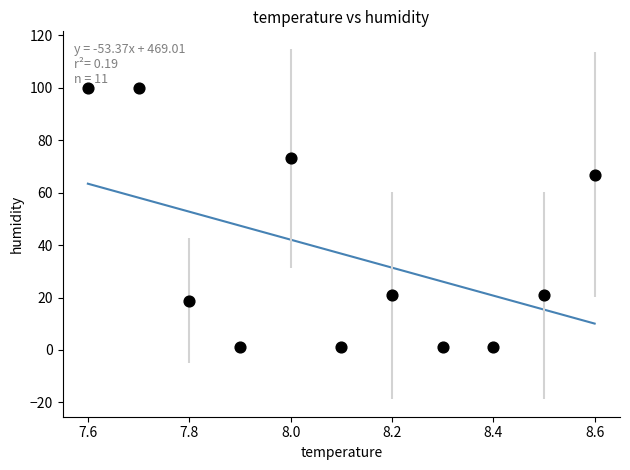

What is the average Y value?

36.7